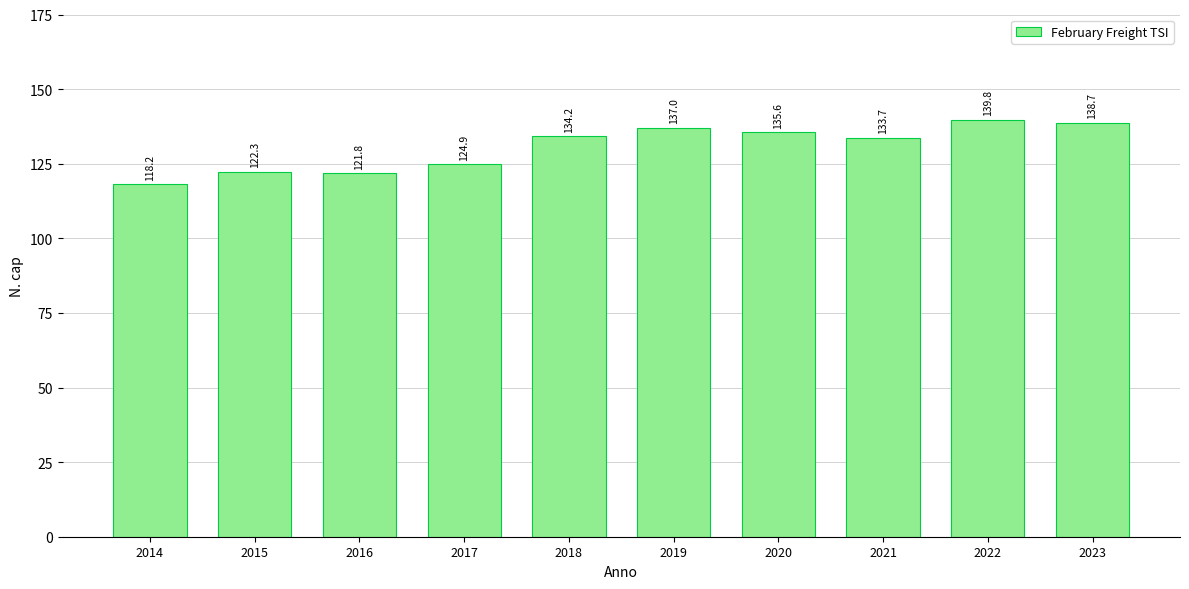

True or false: the data shows 134.2 at 2018.

True